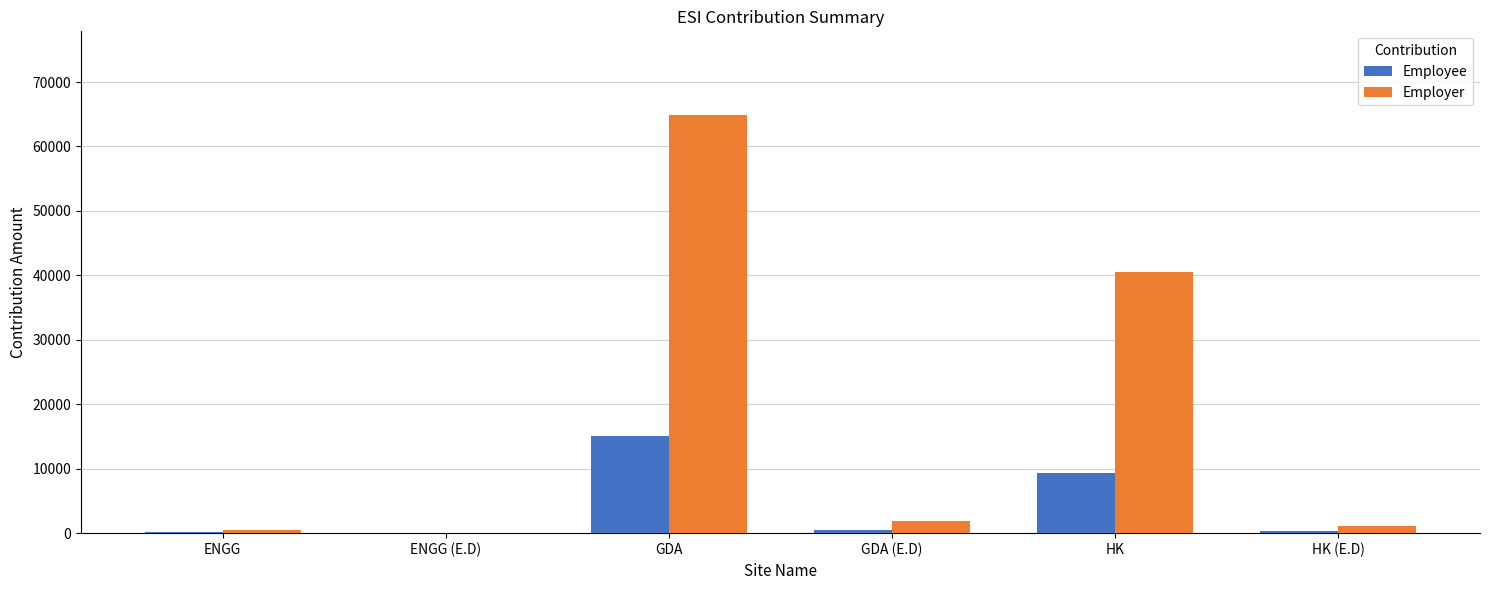

At which category is the sum across all series the highest?

GDA